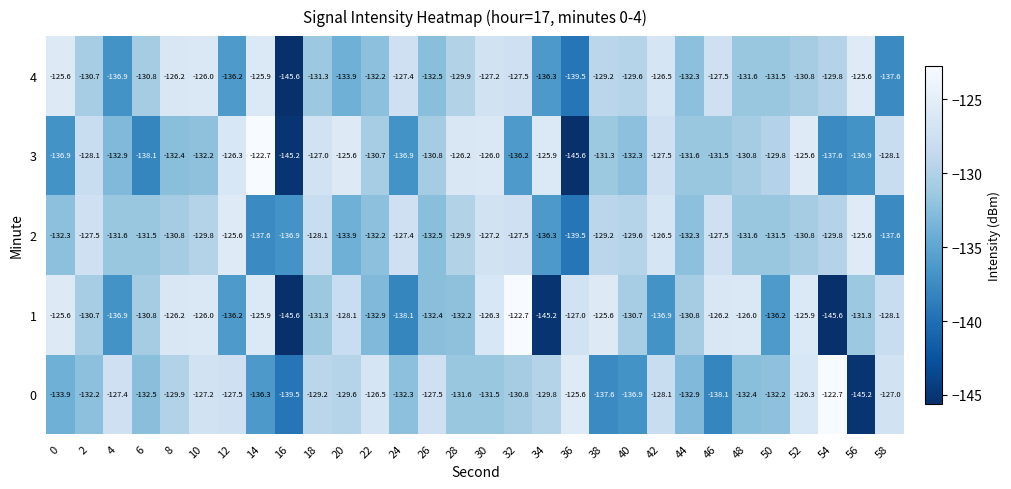

Read the 2 value at 42.

-126.5